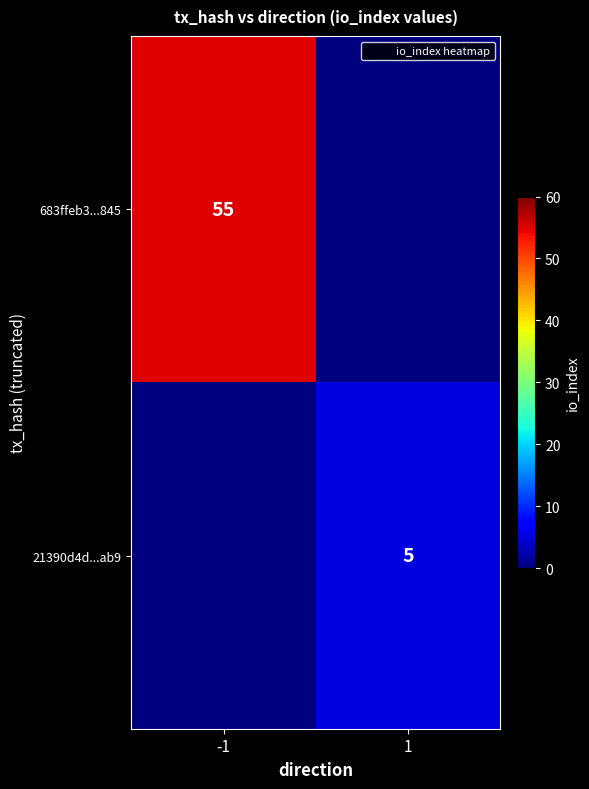

Is it true that 683ffeb3...845 equals 55 at -1?

True